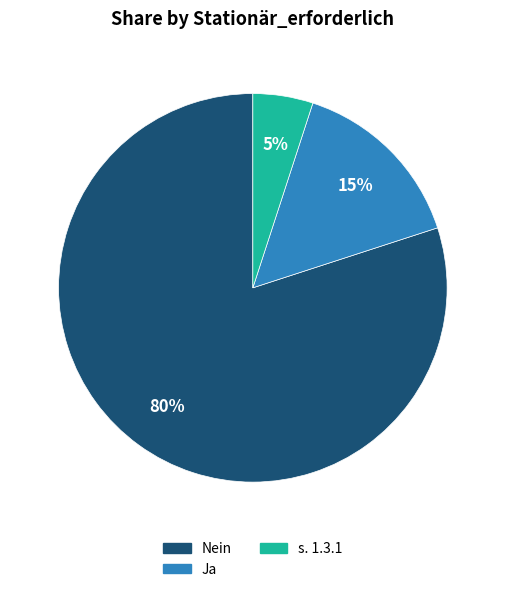

To the nearest percent, what is the average slice percentage?

33%